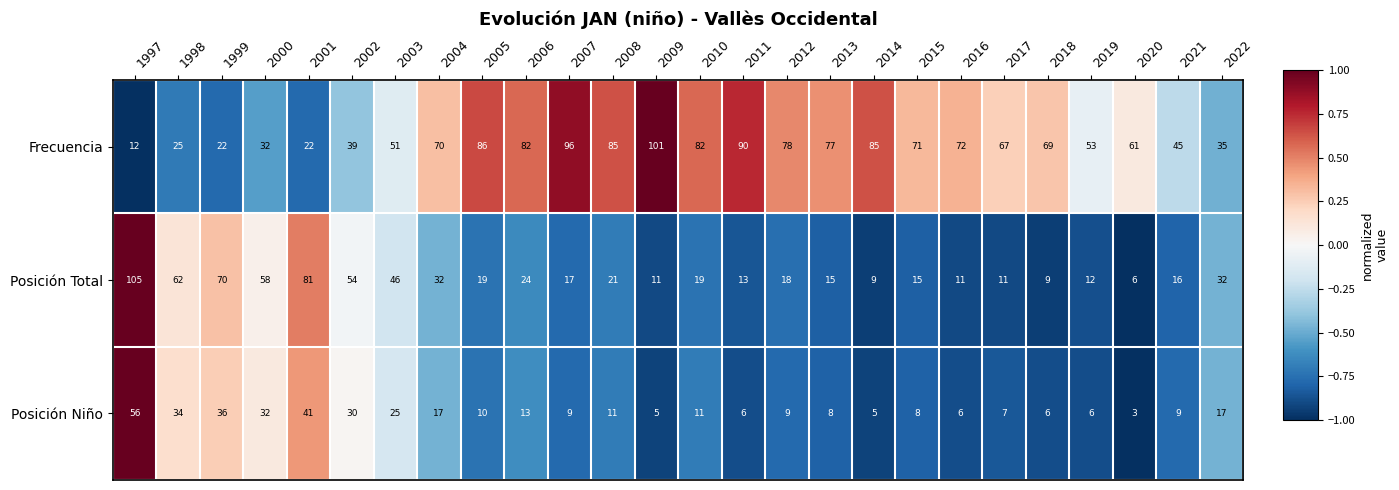

What is the difference between the Posición Total values at 2000 and 2014?

49